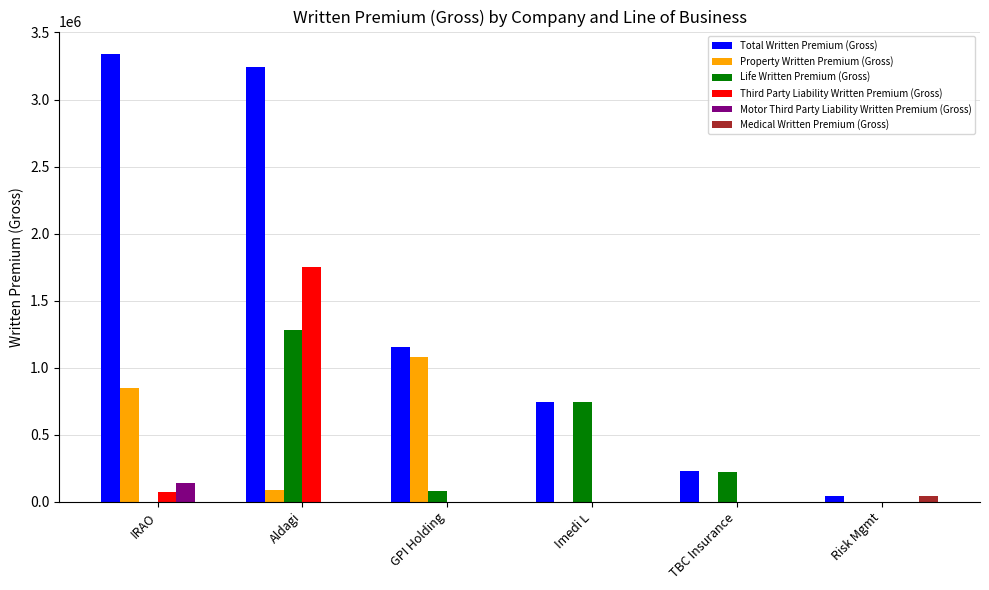

Which category has the highest value across all series?

IRAO